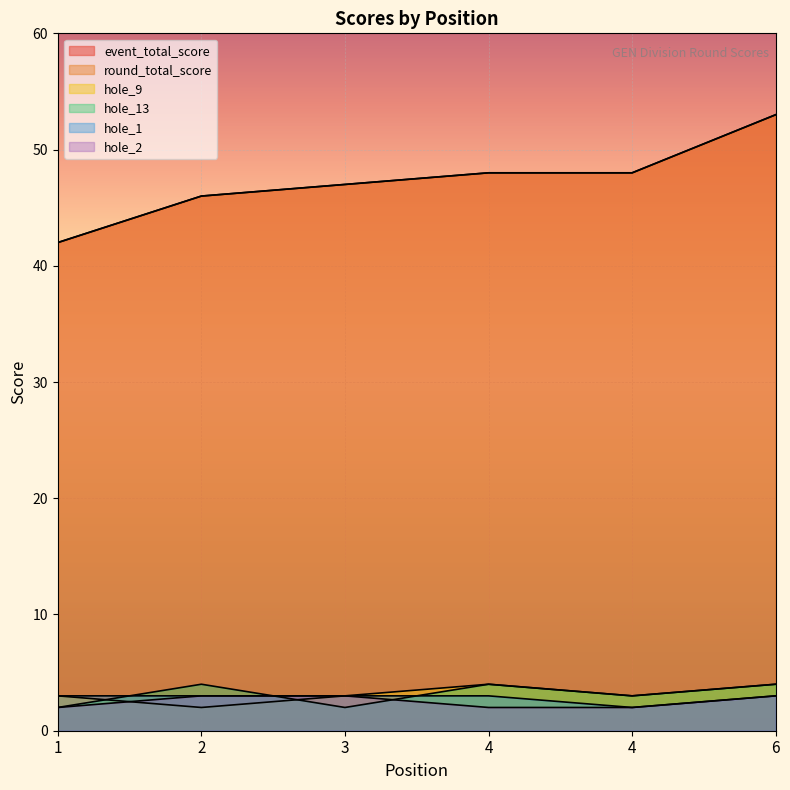

What is the greatest value displayed?

53